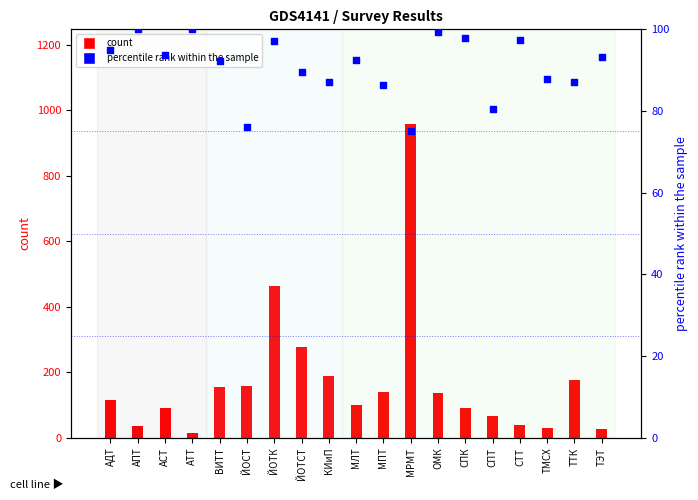

What is the total value across all series at ОМК?

237.3